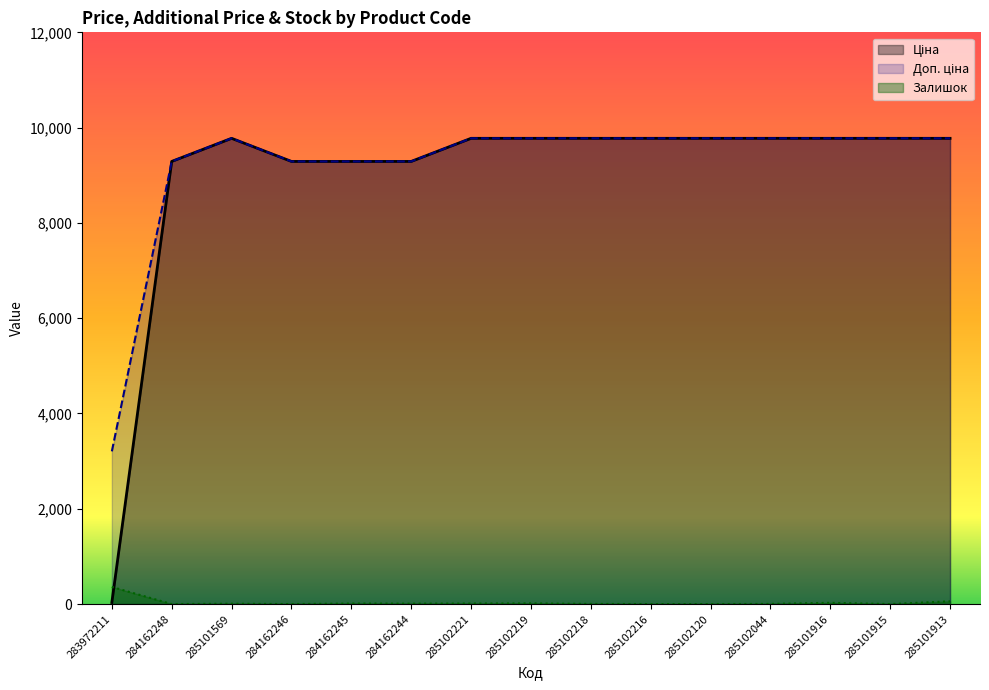

Where is the first local maximum for Ціна?

285101569